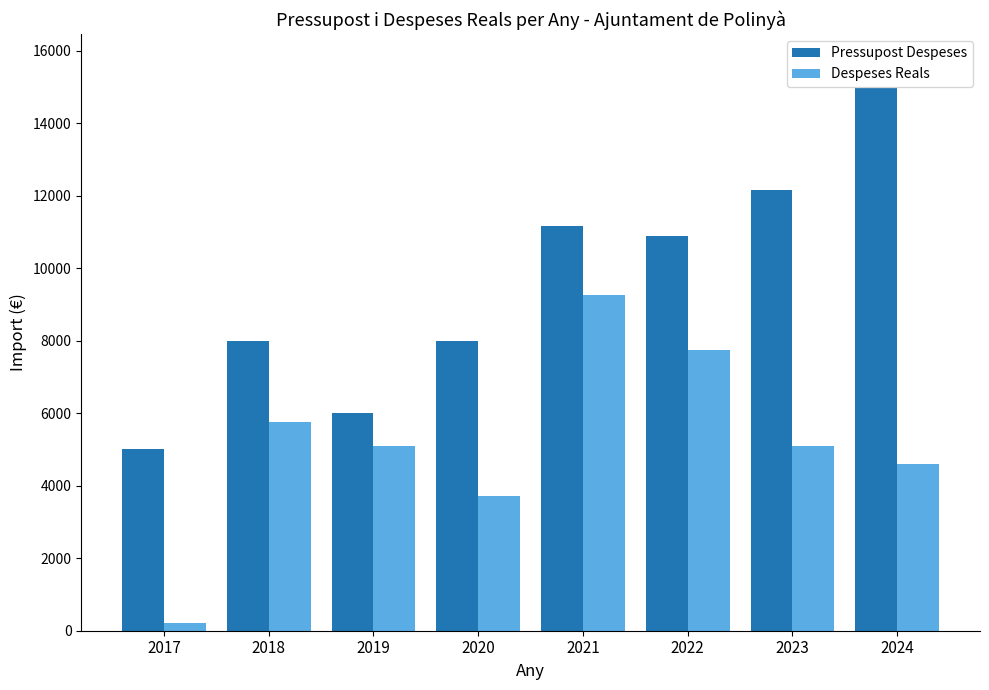

Are the bars horizontal?

No